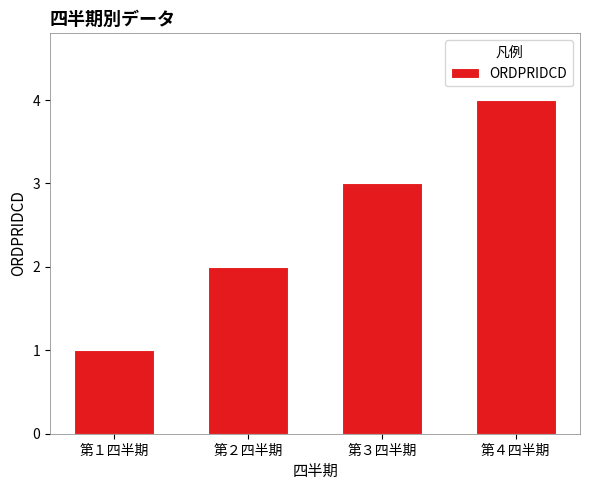

What value does the data have at 第２四半期?

2